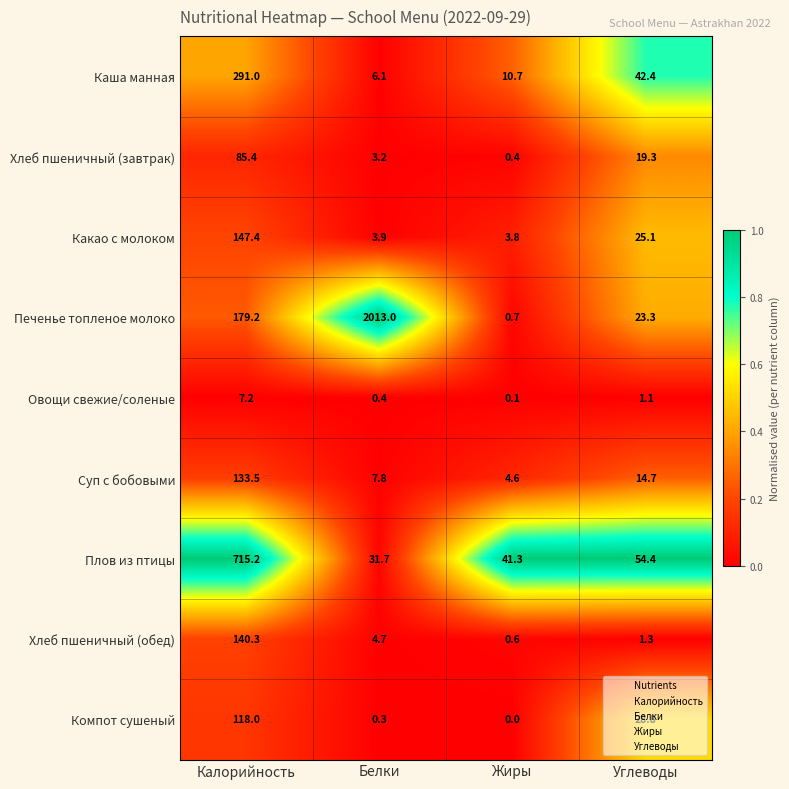

What is the difference between the maximum and minimum values in the Овощи свежие/соленые series?

7.1